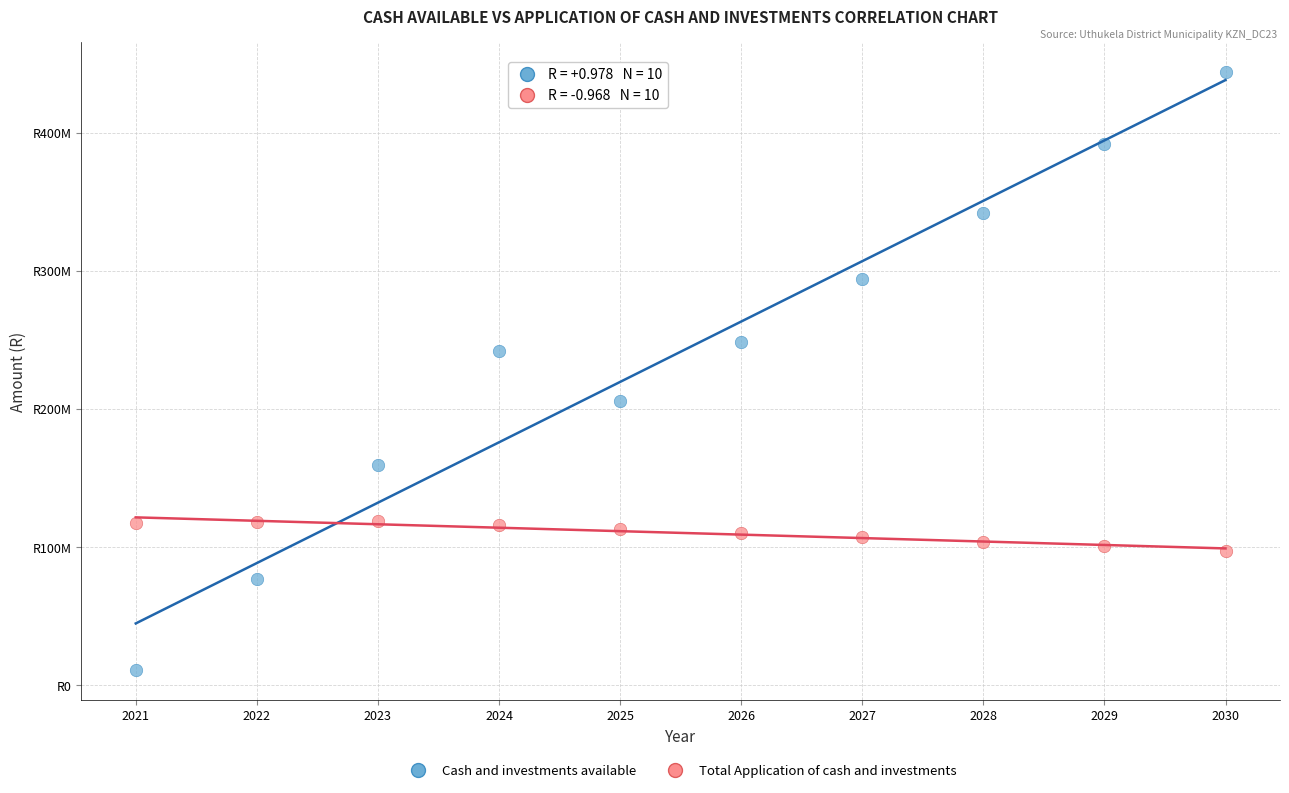

Which series contains the lowest Y value?

Cash and investments available